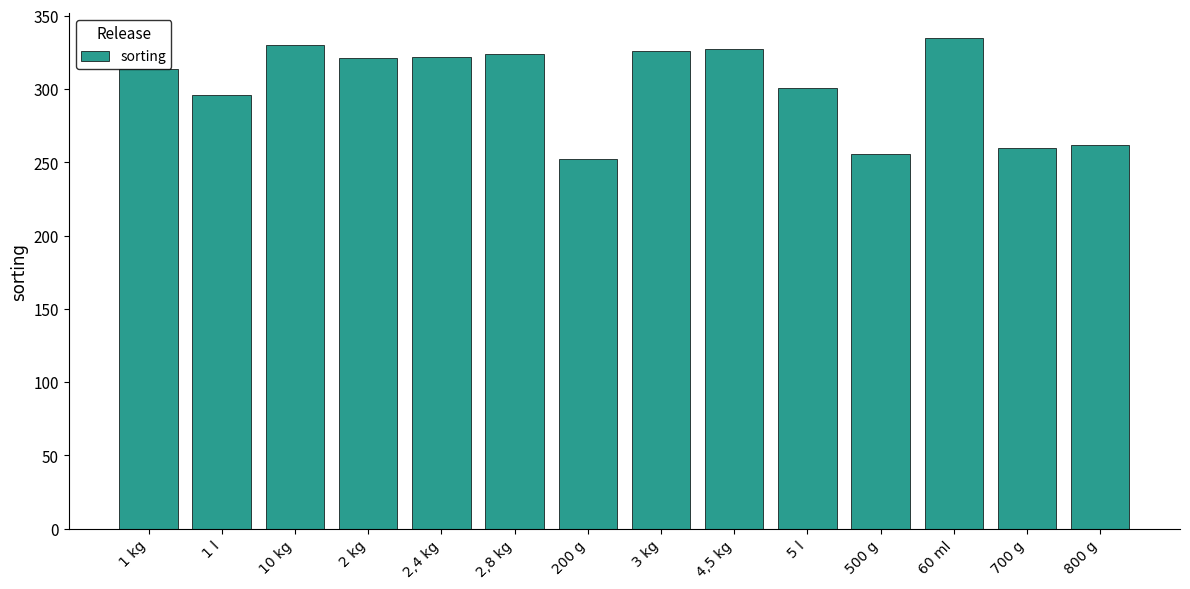

What is the greatest value displayed?

335